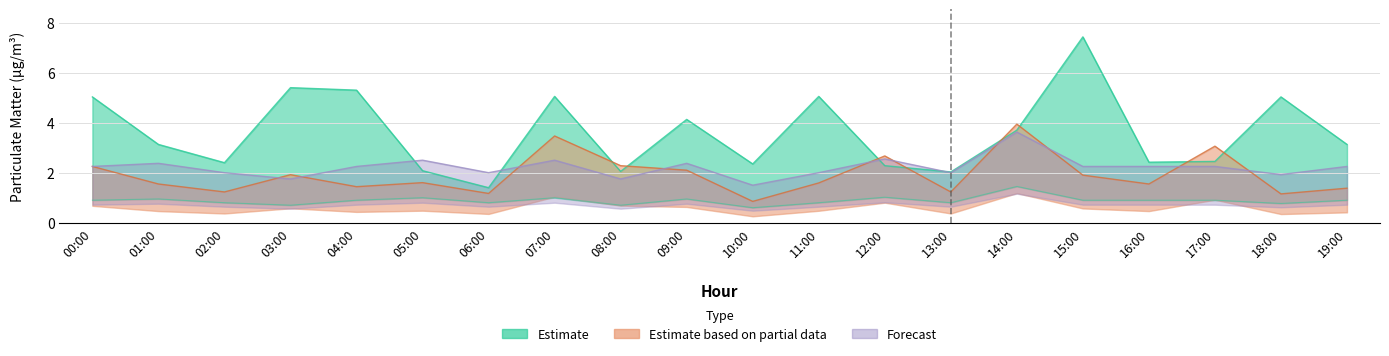

Does the chart display data point markers on the line(s)?

No